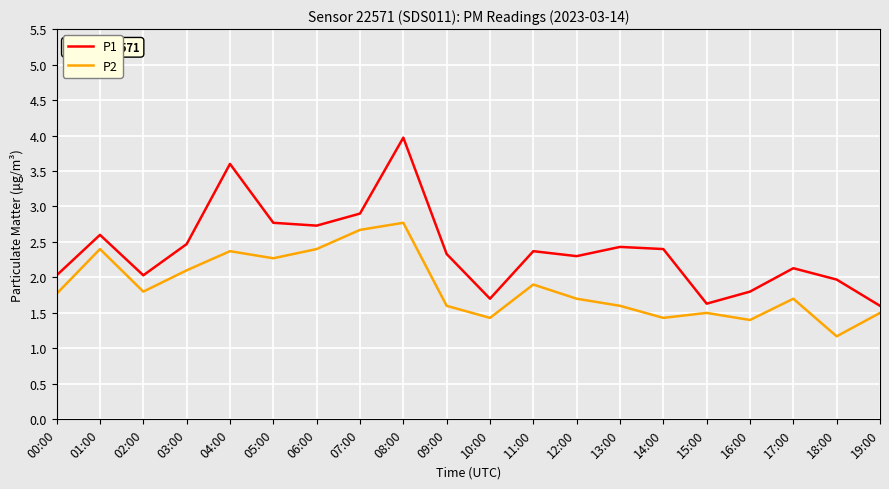

At how many categories does at least one series exceed 3?

2